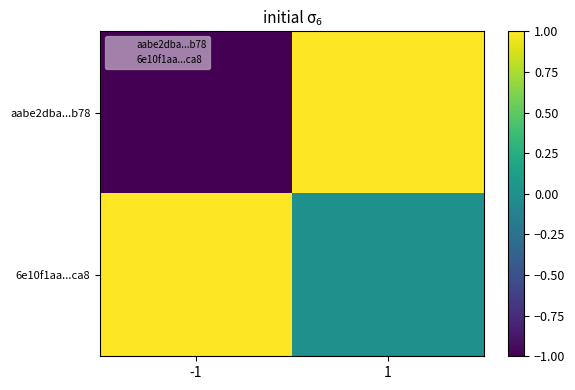

Which series has the largest range (max minus min)?

aabe2dba...b78